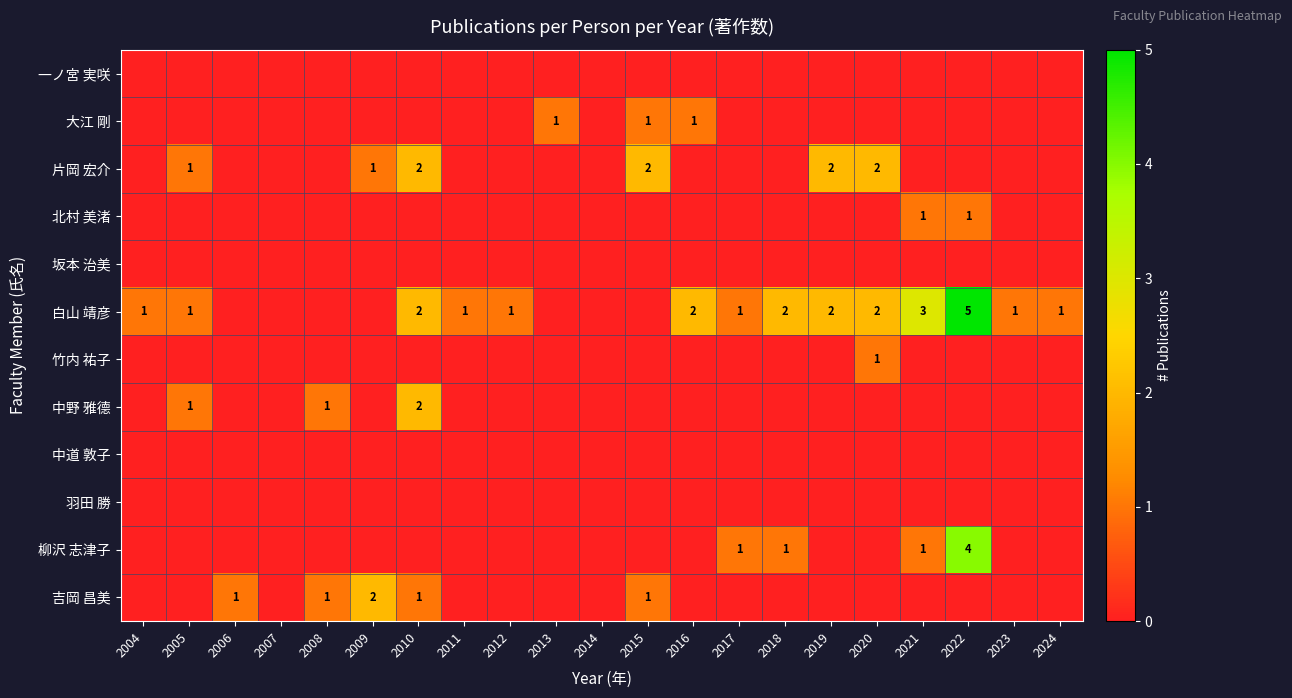

What is the difference between the maximum and minimum values in the 片岡 宏介 series?

2